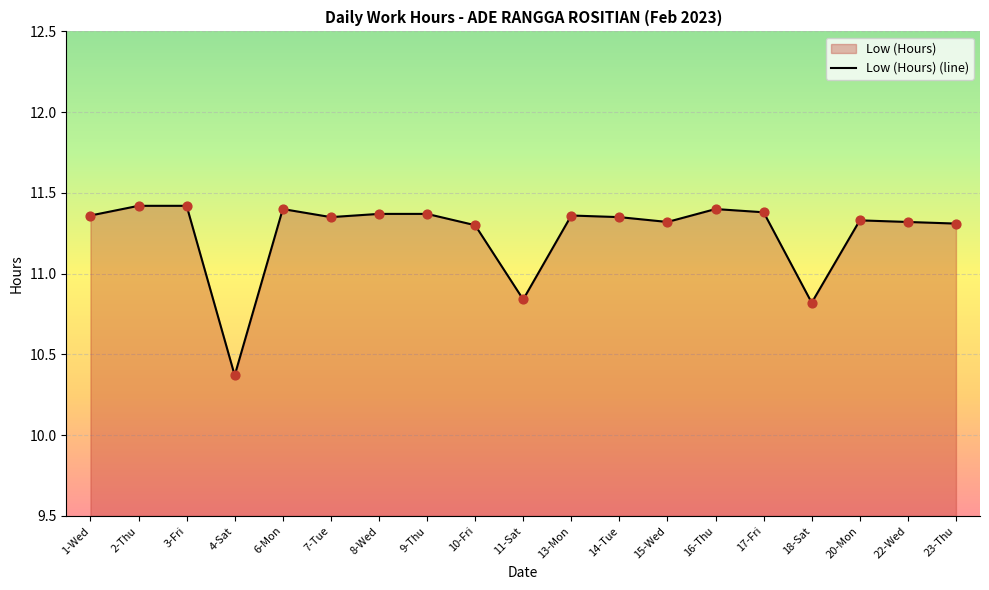

What is the ratio of the value at 18-Sat to the value at 15-Wed?

1.0